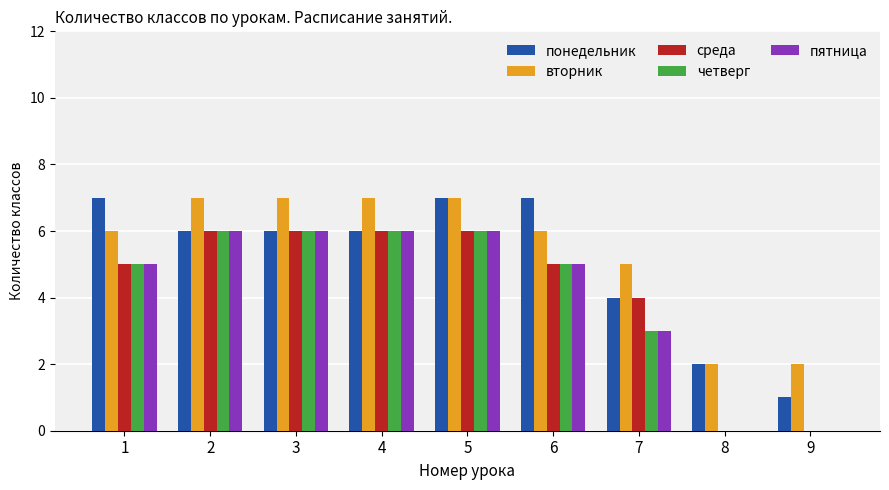

Is it true that пятница equals 6 at 2?

True